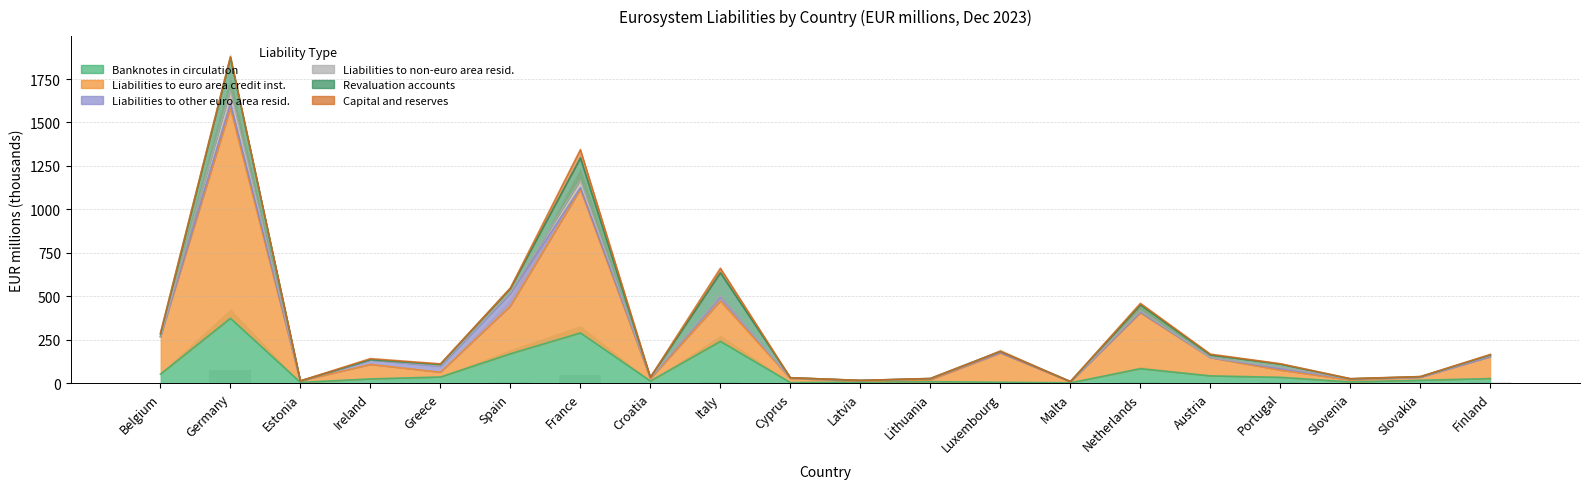

Is it true that Liabilities to non-euro area resid. equals 0.8 at Lithuania?

False